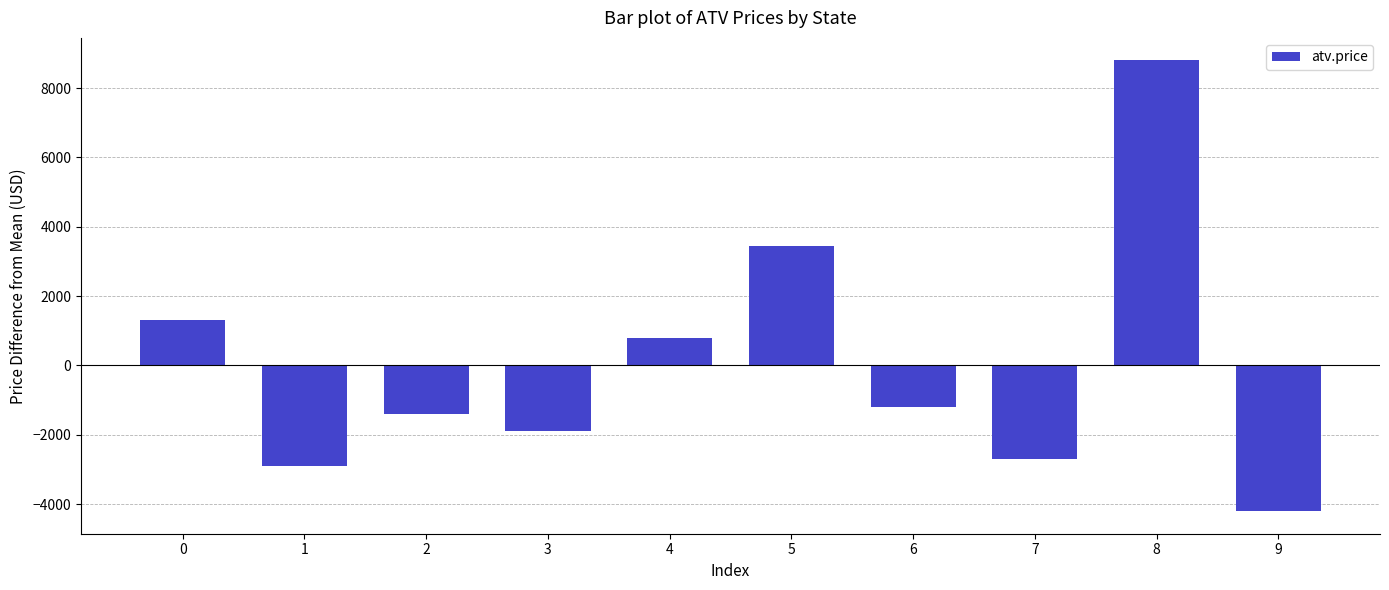

How many values exceed -1204?

4